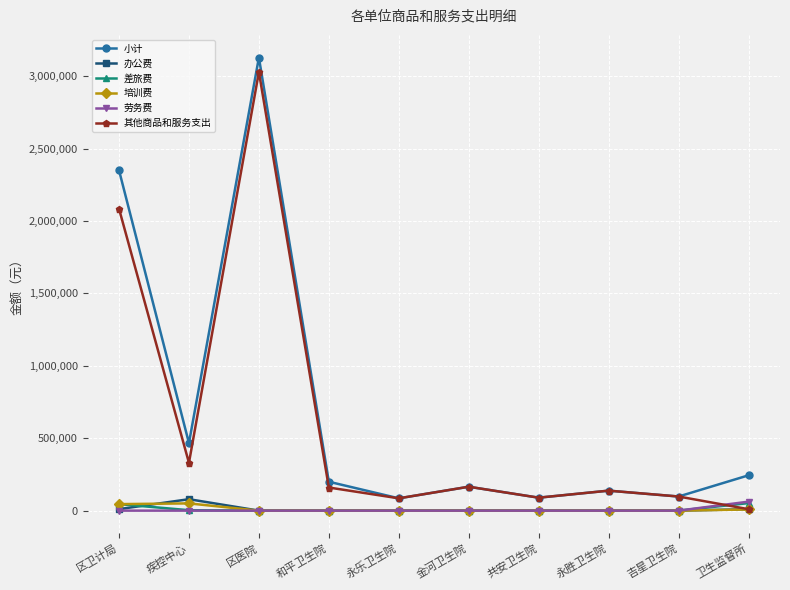

What is the sum of the 其他商品和服务支出 values at 区医院 and 区卫计局?

5112617